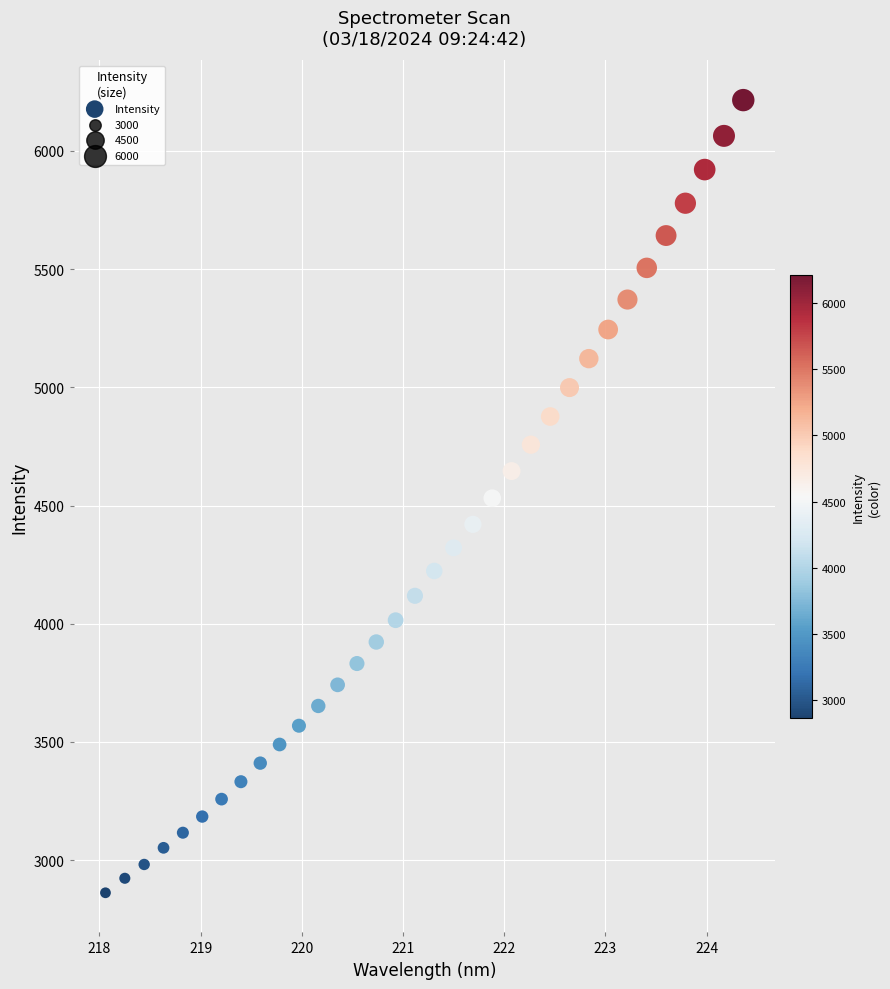

What is the range of X values (max minus min)?

6.3